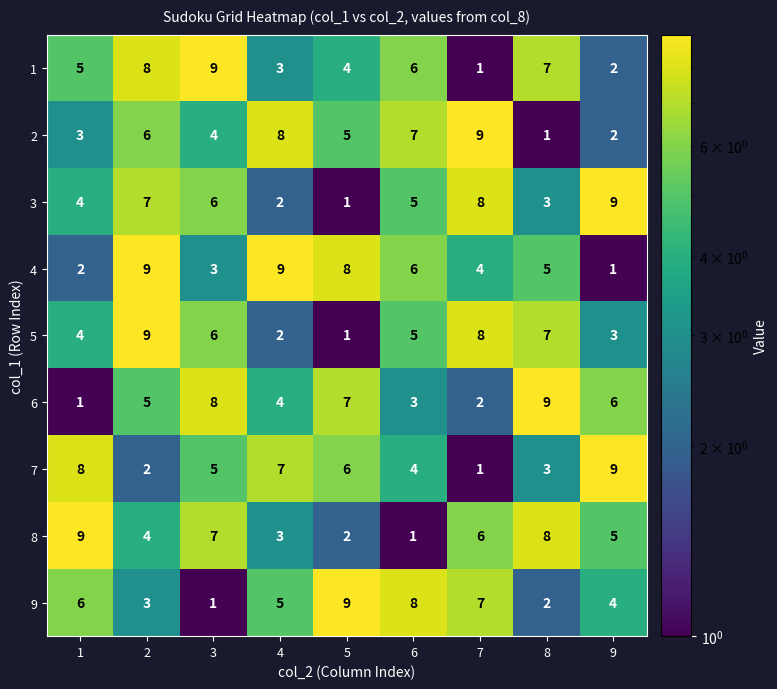

What is the total value across all series at 5?

43